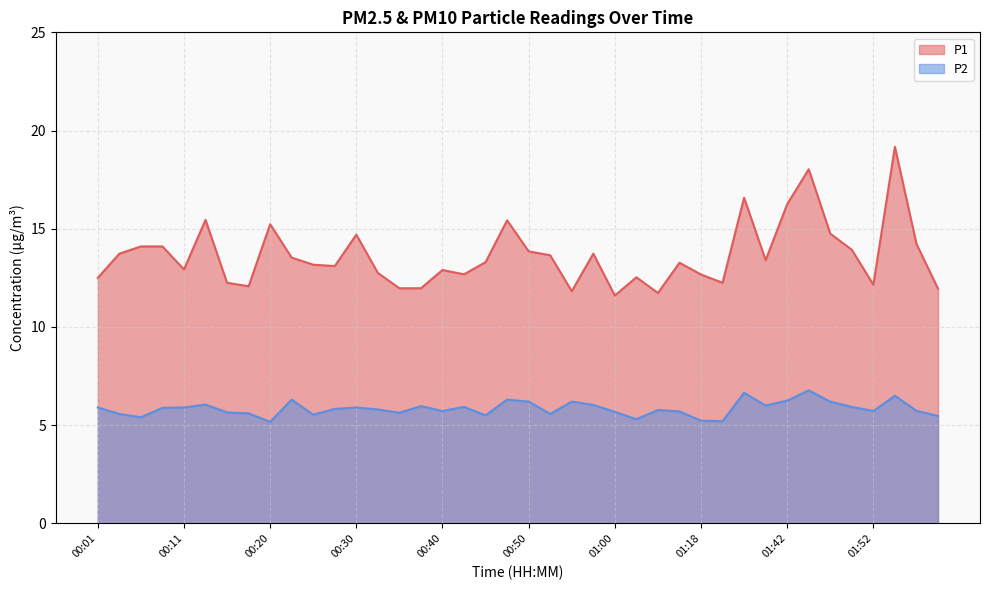

What is the label of the 32nd point from the left?

01:40